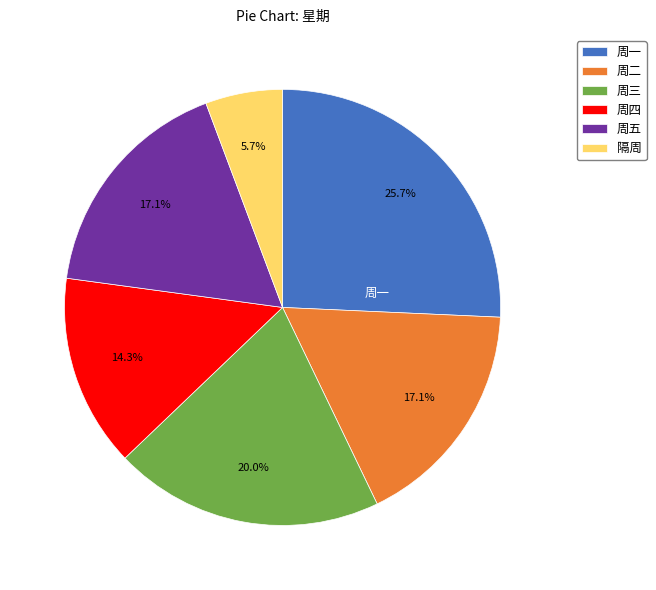

What percentage is the 周四 slice, to the nearest percent?

14%